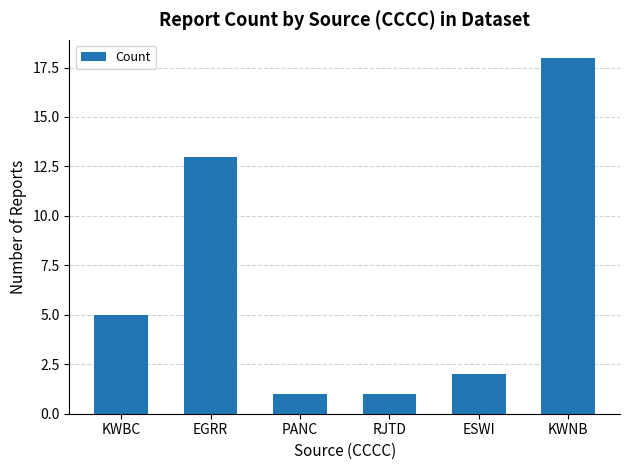

What is the label of the 1st bar from the right?

KWNB